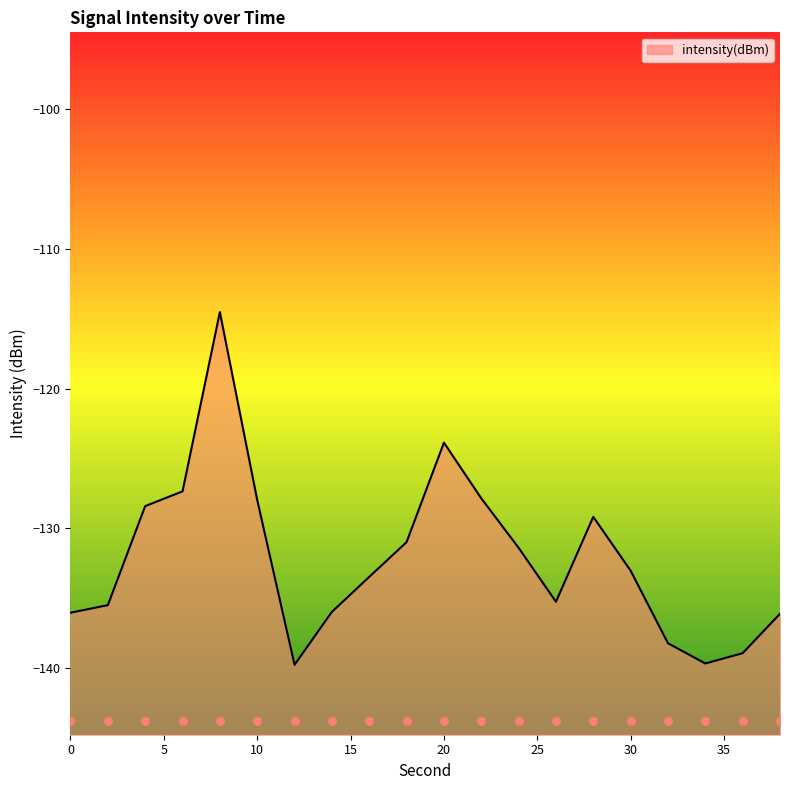

What is the change in value from 0 to 38?

-0.1